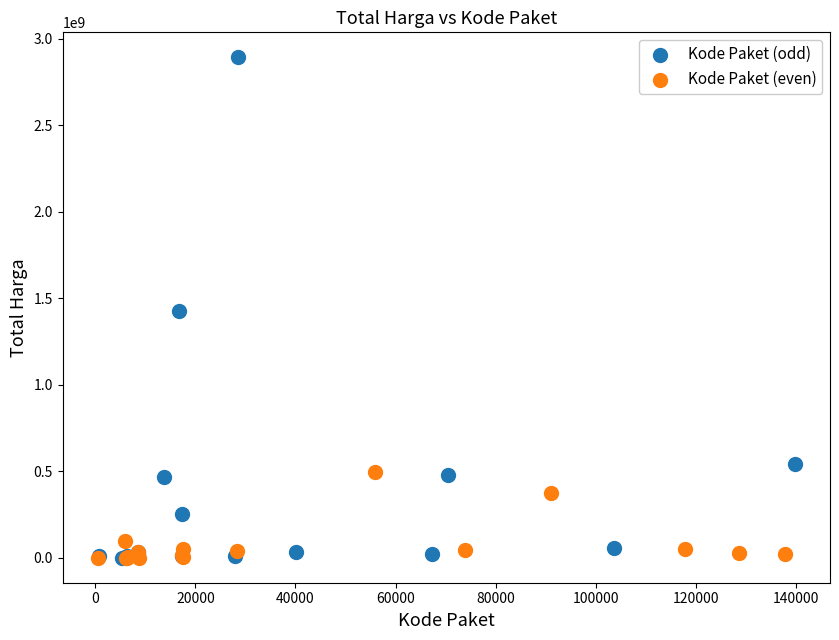

Which series contains the highest Y value?

Kode Paket (odd)